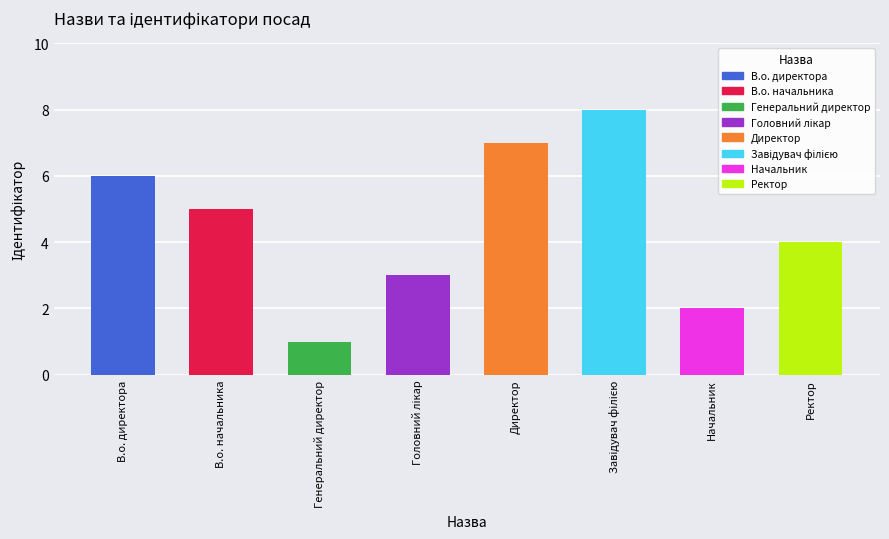

What is the sum of all values?

36